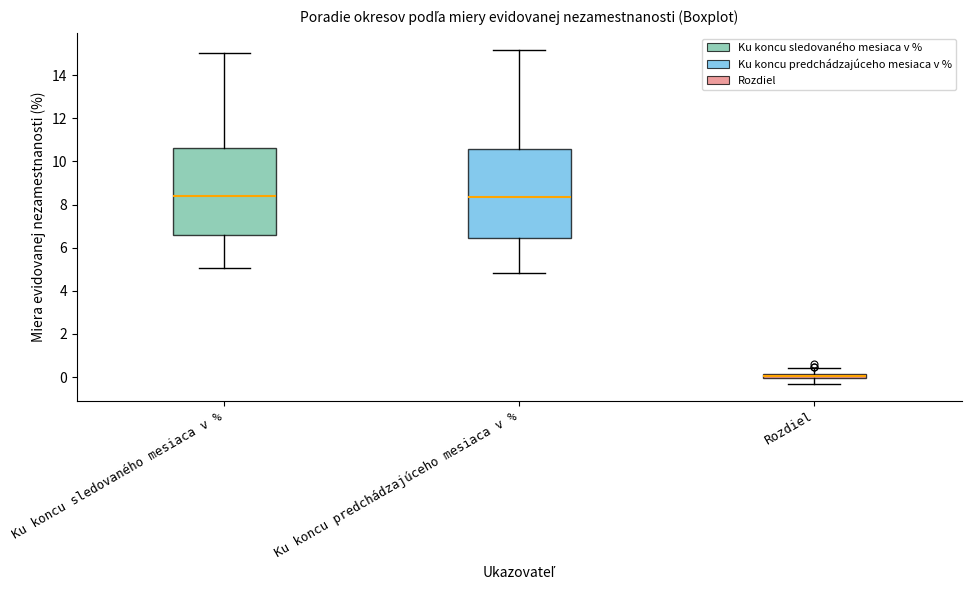

Where is the upper edge of the box for Rozdiel on the y-axis? The values are not printed on the chart, so give them approximately, as read against the axis.

0.2